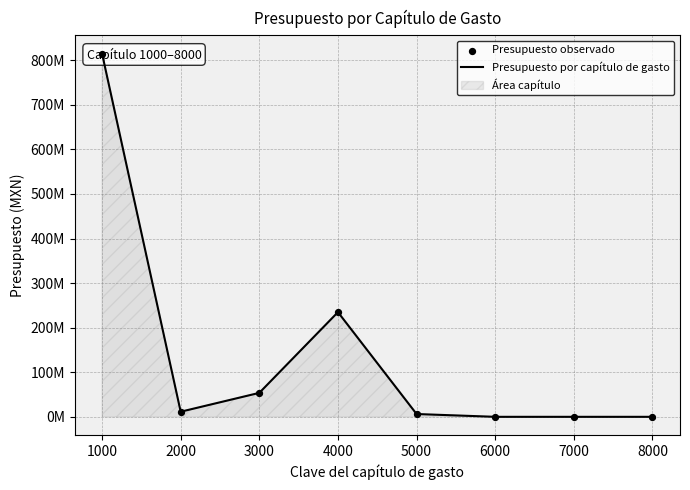

At which category is the sum across all series the highest?

1000